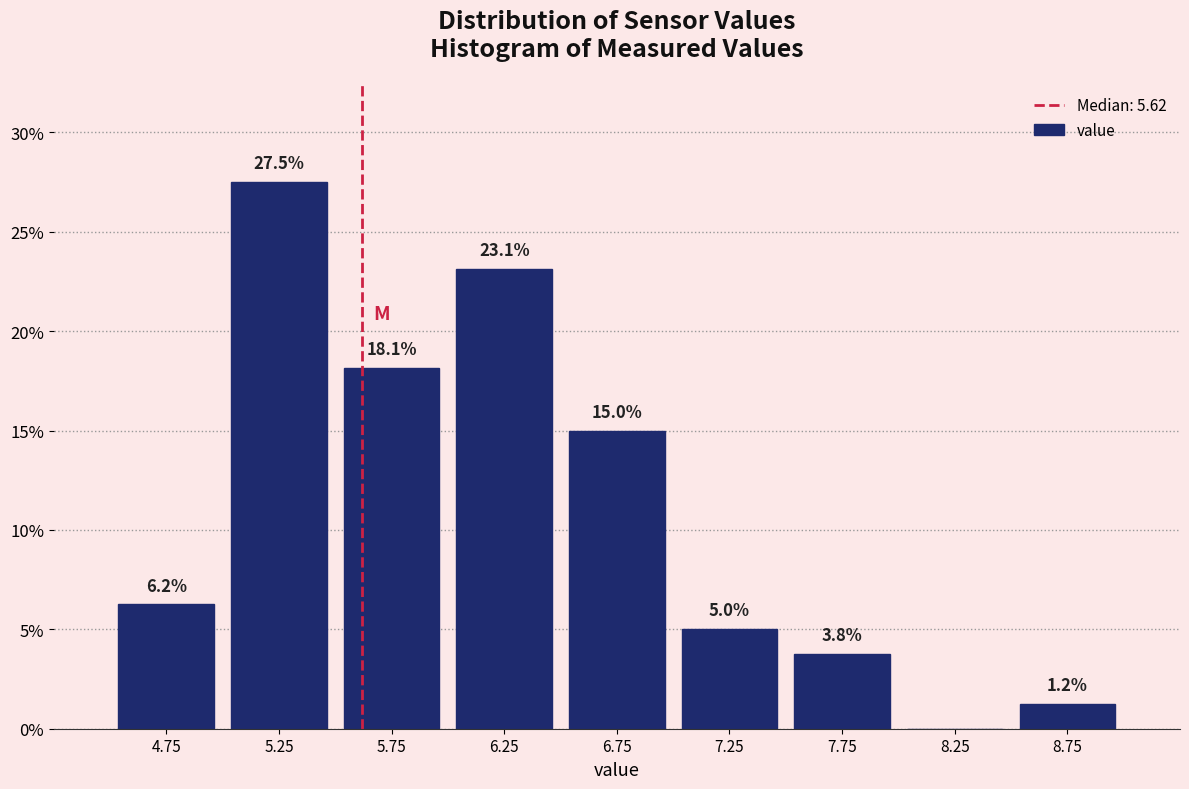

Which range on the x-axis has the tallest bar?

5.0 to 5.5